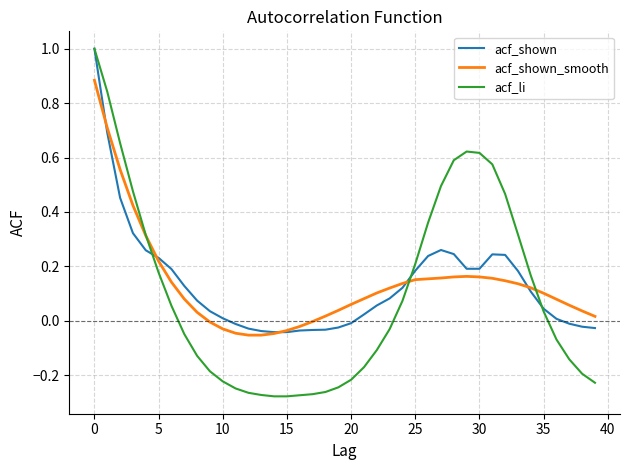

Which series has the widest spread of values?

acf_li